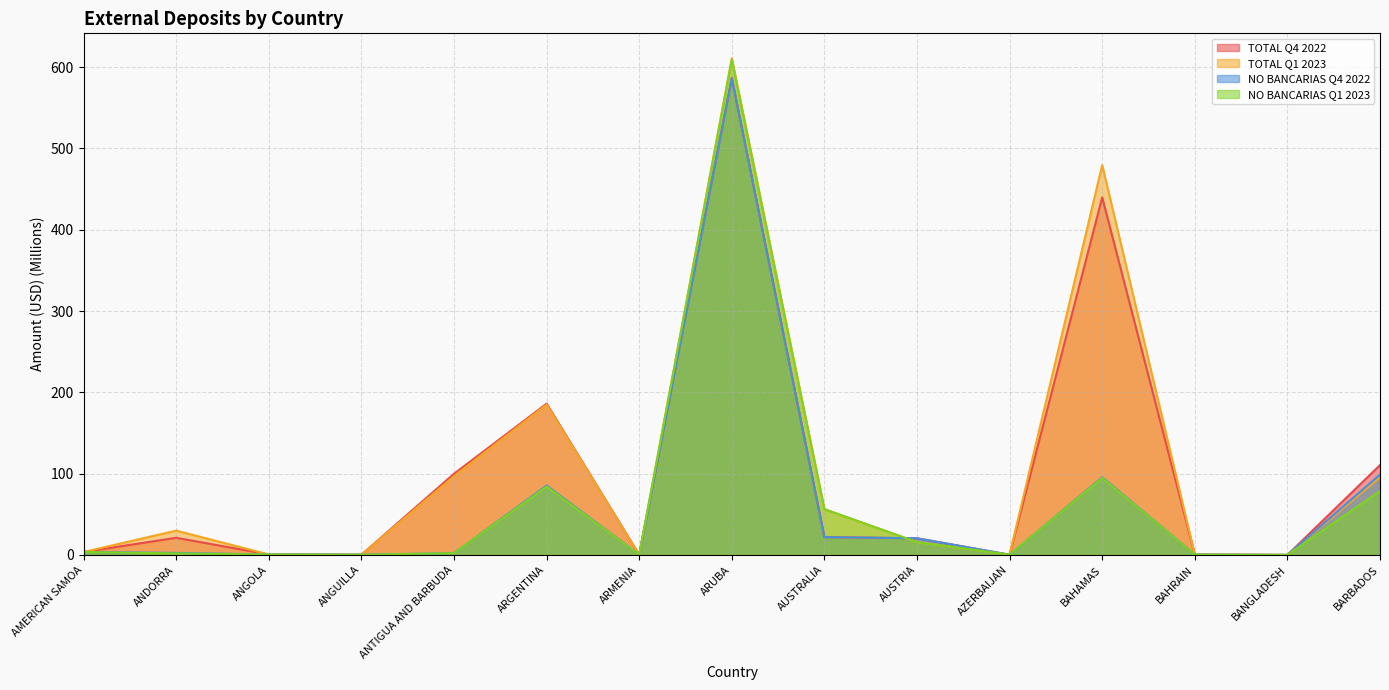

How many interior local peaks does the NO BANCARIAS Q4 2022 series have?

3